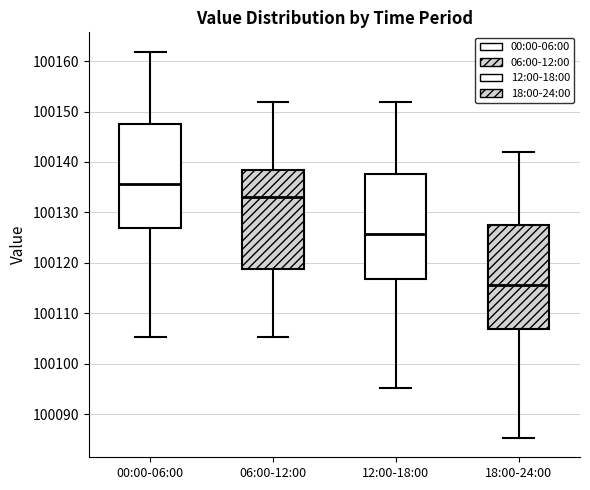

Reading left to right, read every box against the y-axis: the position of its median line, the range the box covers, and the ends of its whiskers. The values are not printed on the chart, so give them approximately, as read against the axis.

00:00-06:00: median 100136, box 100127 to 100148, whiskers 100105 to 100162
06:00-12:00: median 100133, box 100119 to 100138, whiskers 100105 to 100152
12:00-18:00: median 100126, box 100117 to 100138, whiskers 100095 to 100152
18:00-24:00: median 100116, box 100107 to 100128, whiskers 100085 to 100142